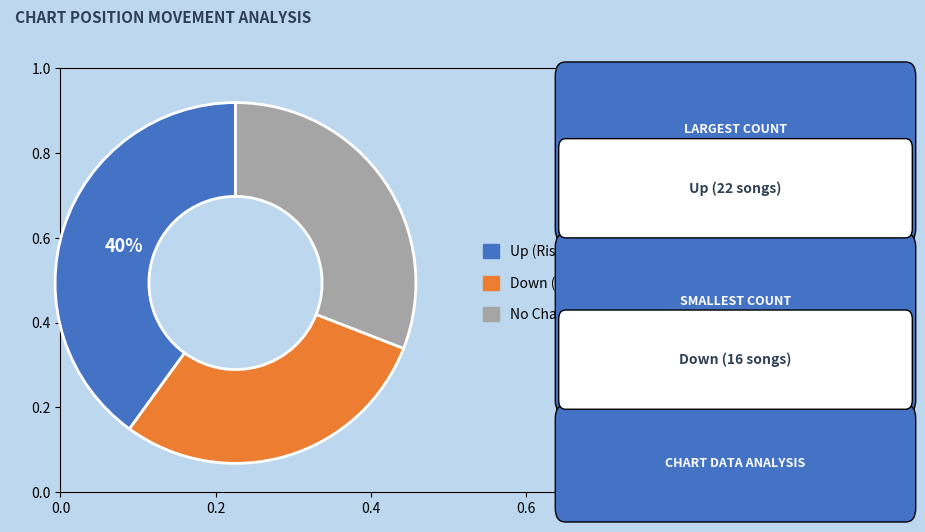

To the nearest percent, what is the average slice percentage?

33%